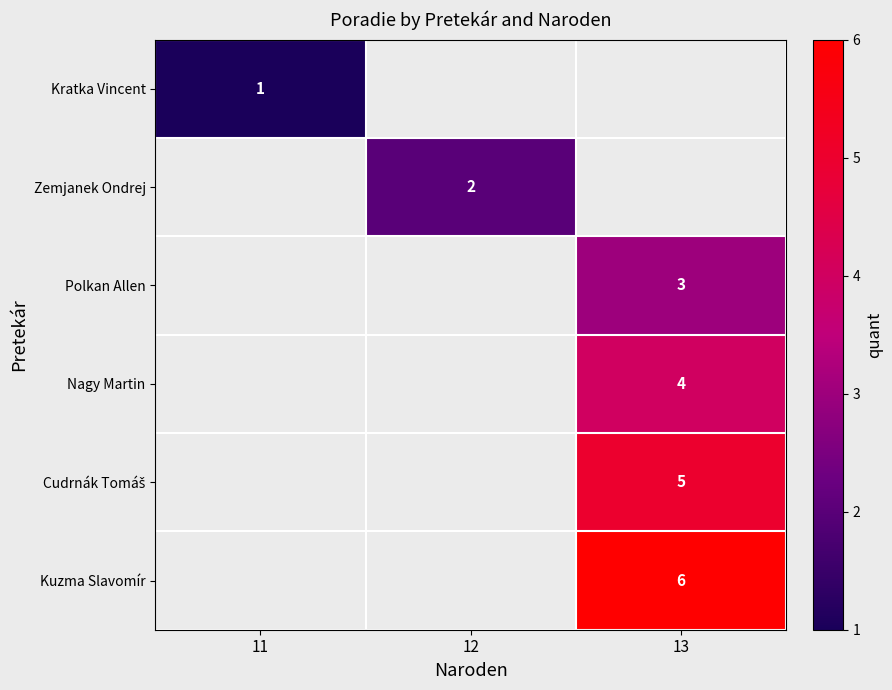

The value of Kratka Vincent at 11 is 1. True or false?

True